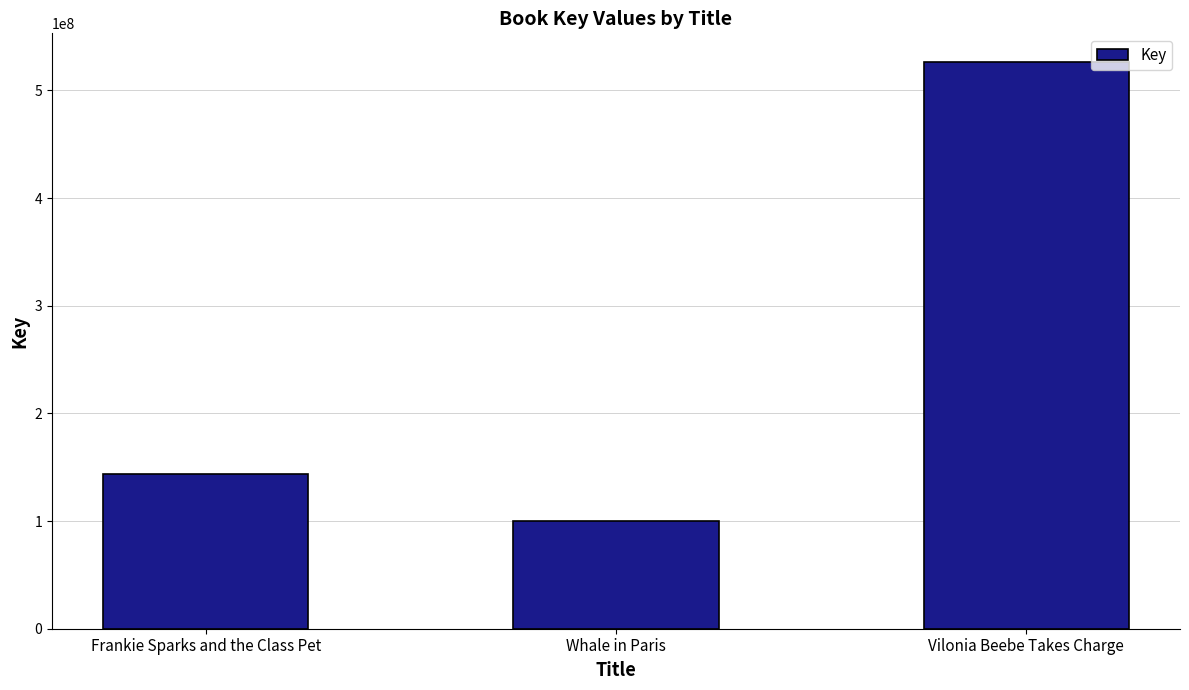

The chart shows a value of 130963981 at Whale in Paris. True or false?

False